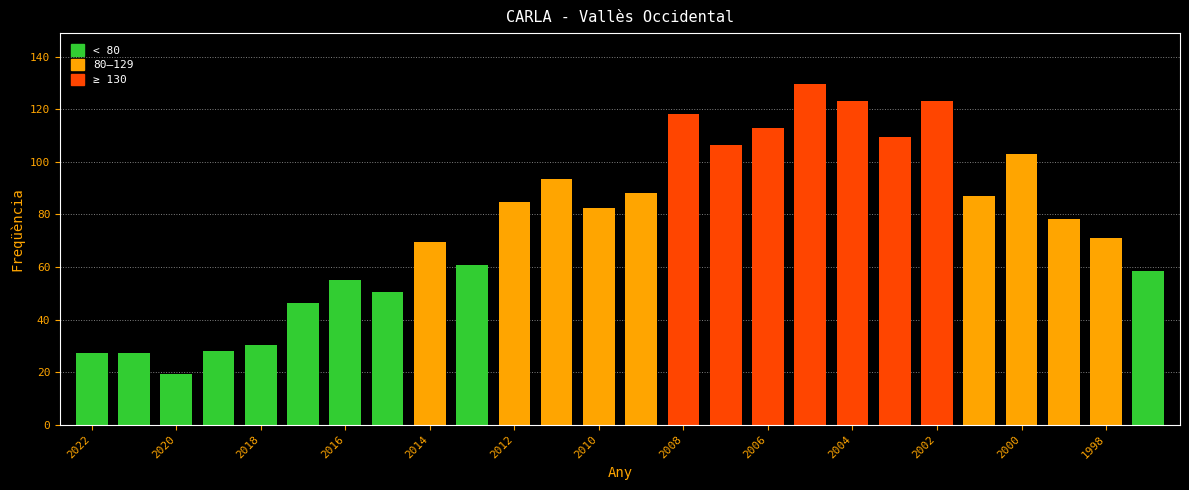

Does the chart contain any negative values?

No